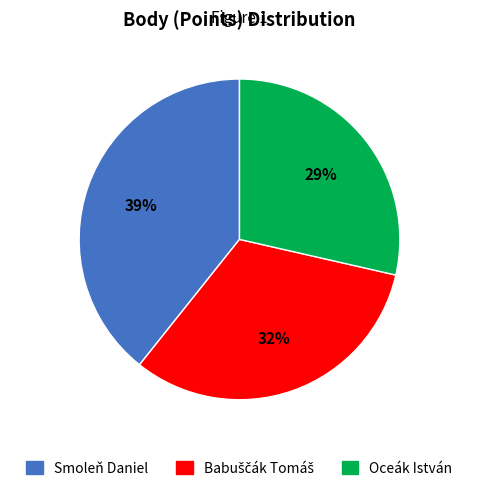

To the nearest percent, what is the combined percentage of Smoleň Daniel and Oceák István?

68%